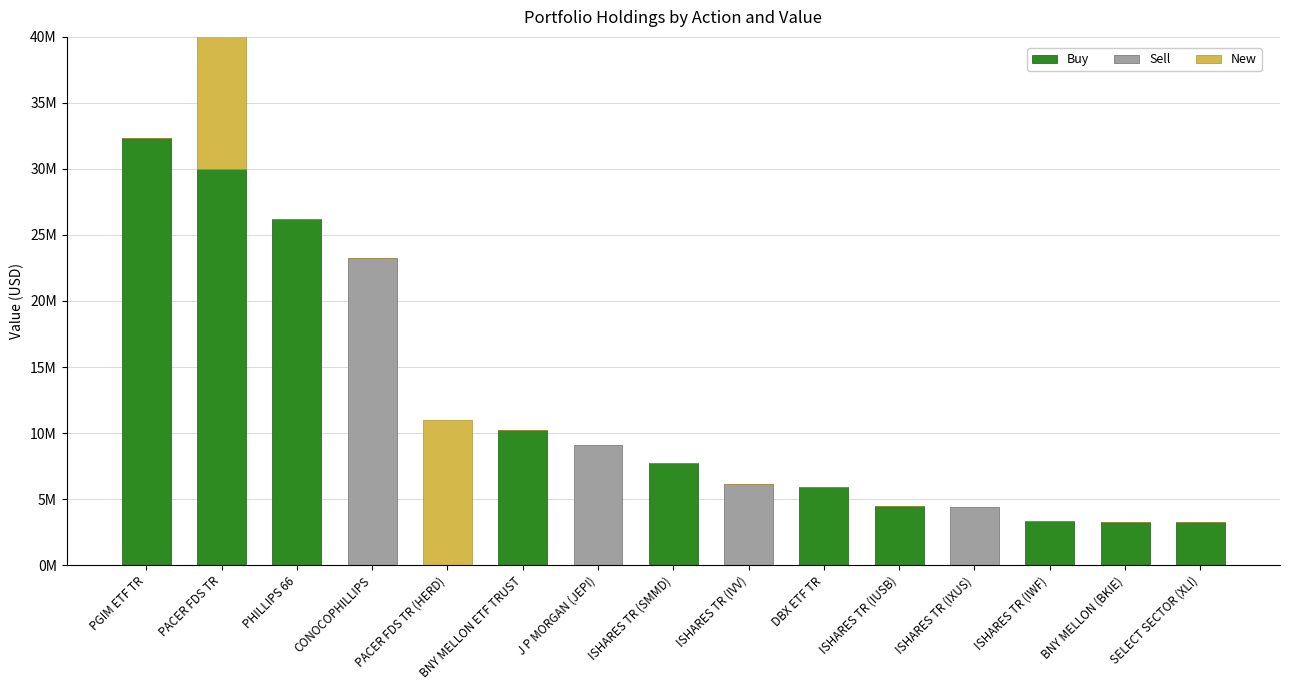

Is it true that Sell equals 0 at PGIM ETF TR?

True